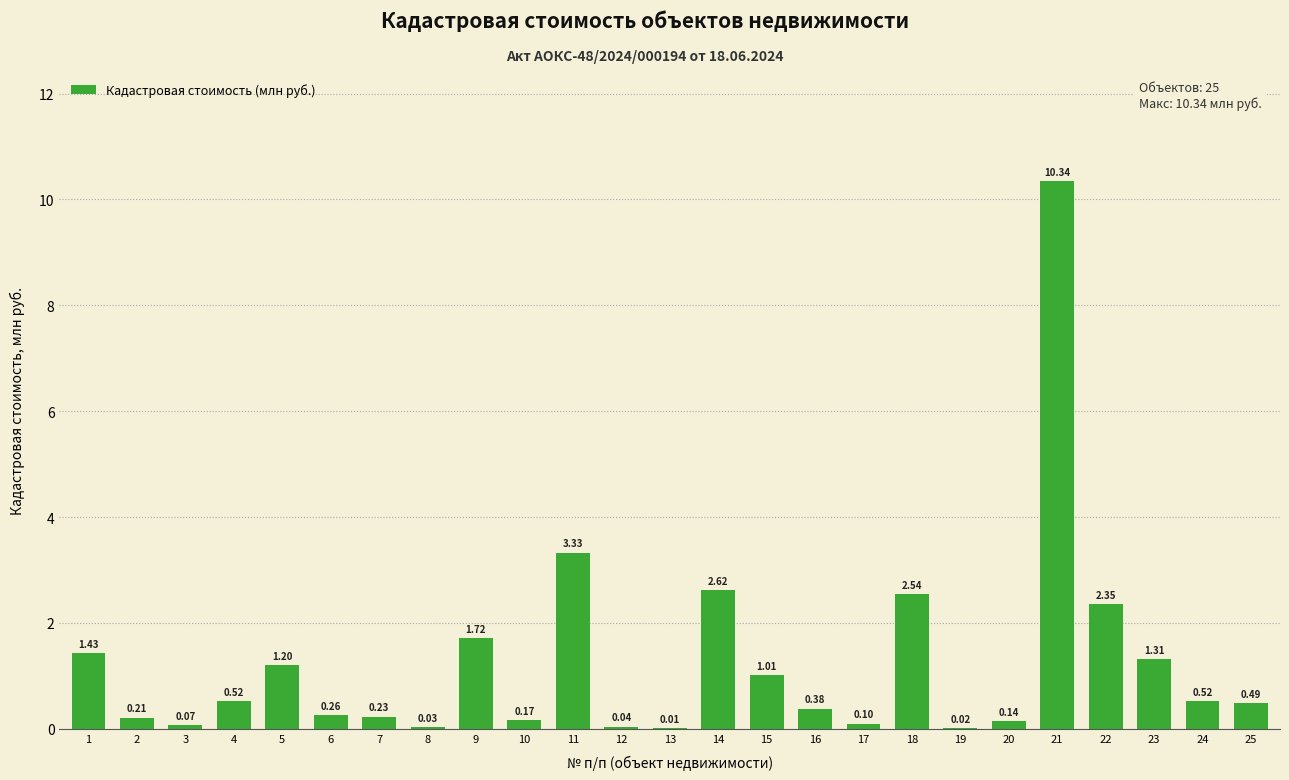

Approximately how many times larger is the value at 5 compared to 9?

0.7